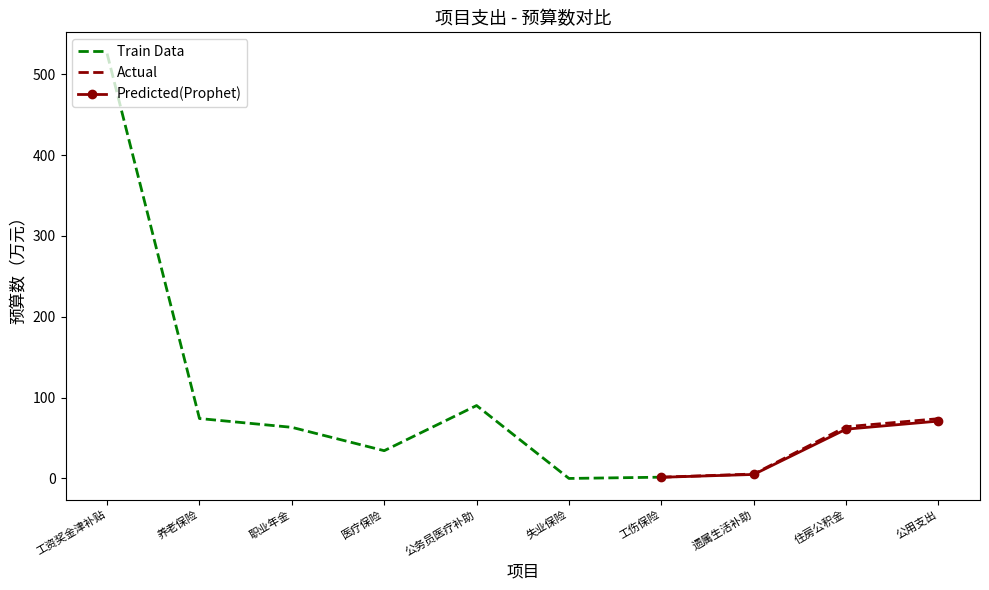

Where is Predicted(Prophet) nearest to the value 36?

住房公积金